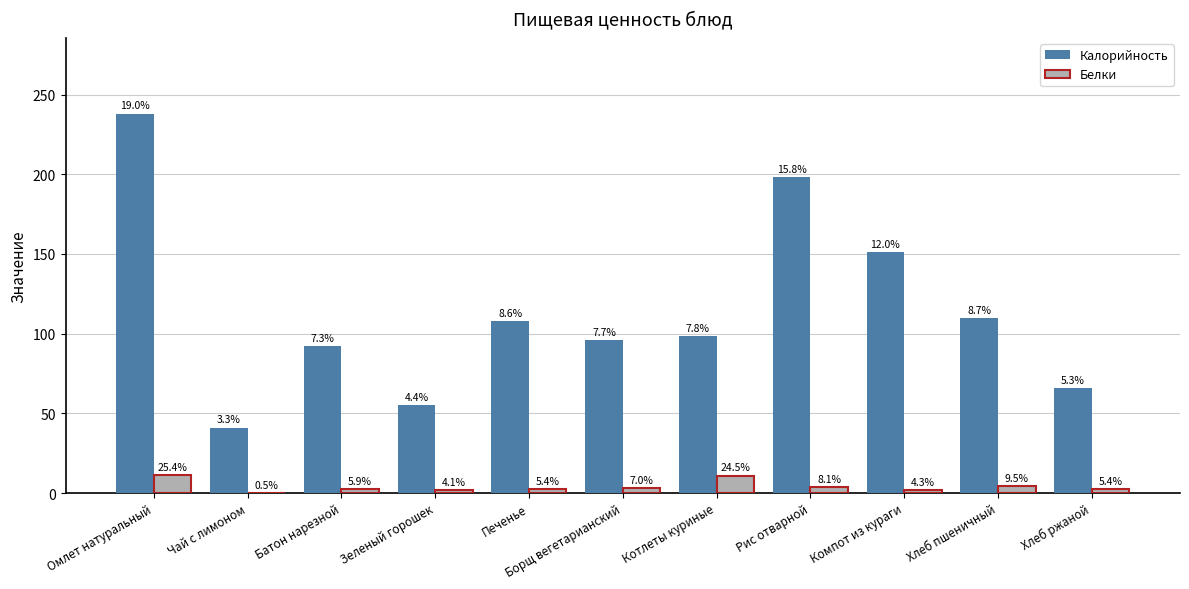

What are all the series names shown in the legend?

Калорийность, Белки